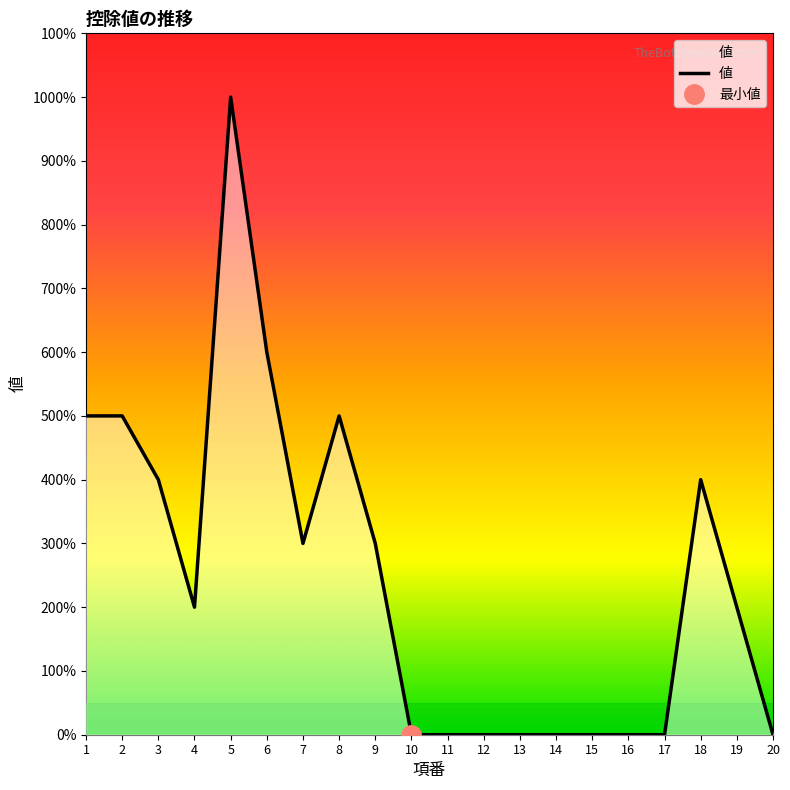

What is the sum of all values?

490000